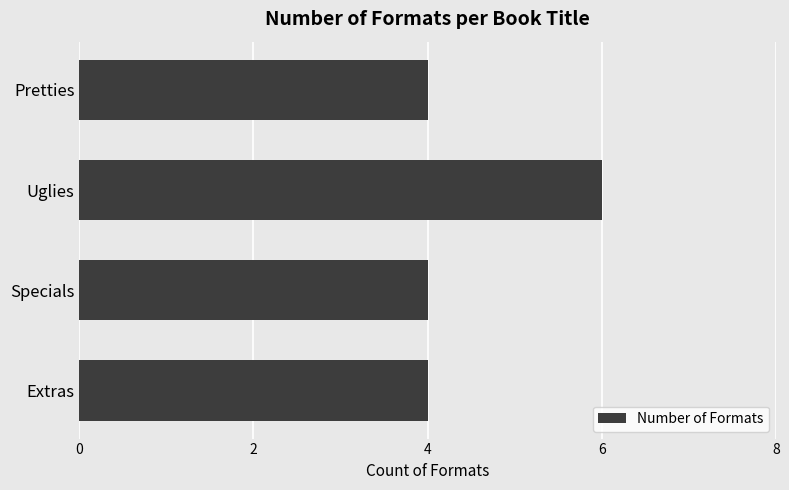

The value at Uglies is 6. True or false?

True